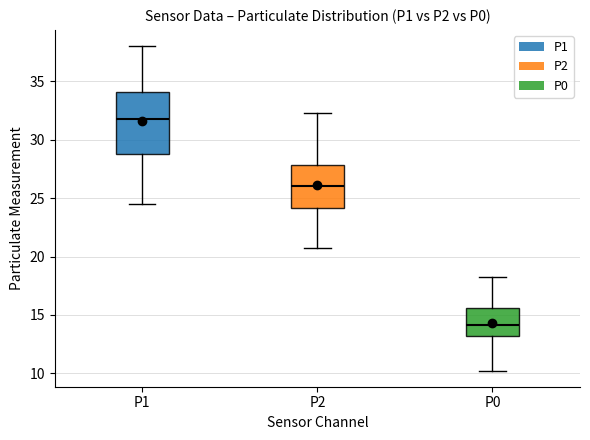

Which box's median line is the lowest?

P0